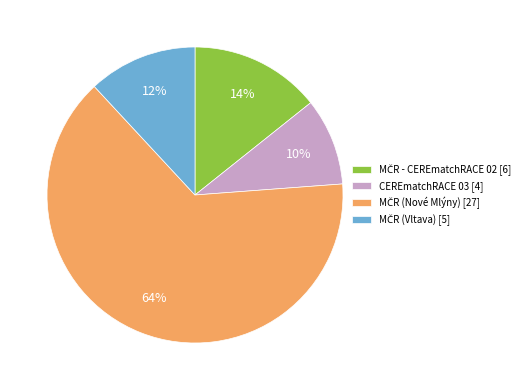

What is the smallest slice in the pie chart?

CEREmatchRACE 03 [4]